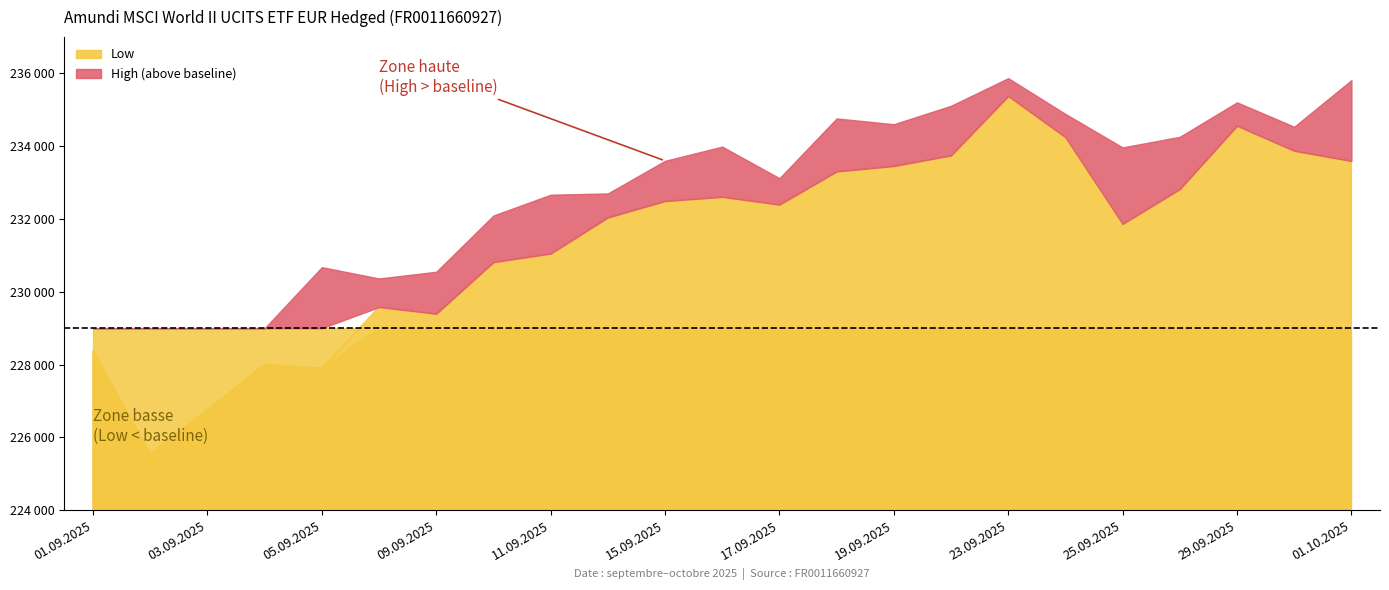

Rank the categories by Close value from highest to lowest.

01.10.2025, 23.09.2025, 22.09.2025, 29.09.2025, 18.09.2025, 24.09.2025, 30.09.2025, 19.09.2025, 15.09.2025, 26.09.2025, 11.09.2025, 16.09.2025, 25.09.2025, 17.09.2025, 12.09.2025, 10.09.2025, 08.09.2025, 09.09.2025, 04.09.2025, 05.09.2025, 01.09.2025, 03.09.2025, 02.09.2025